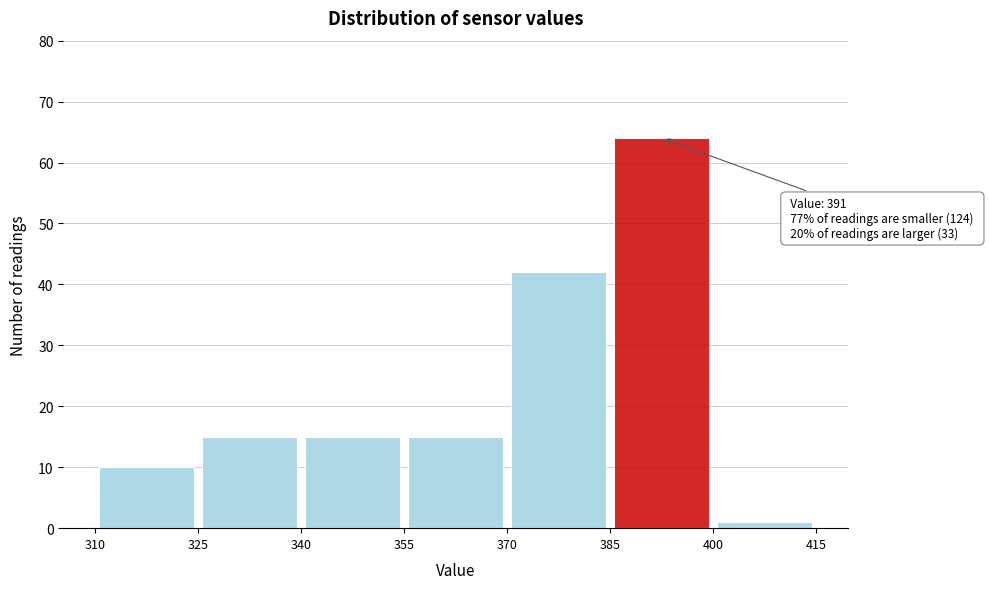

Which range on the x-axis has the tallest bar?

385 to 400